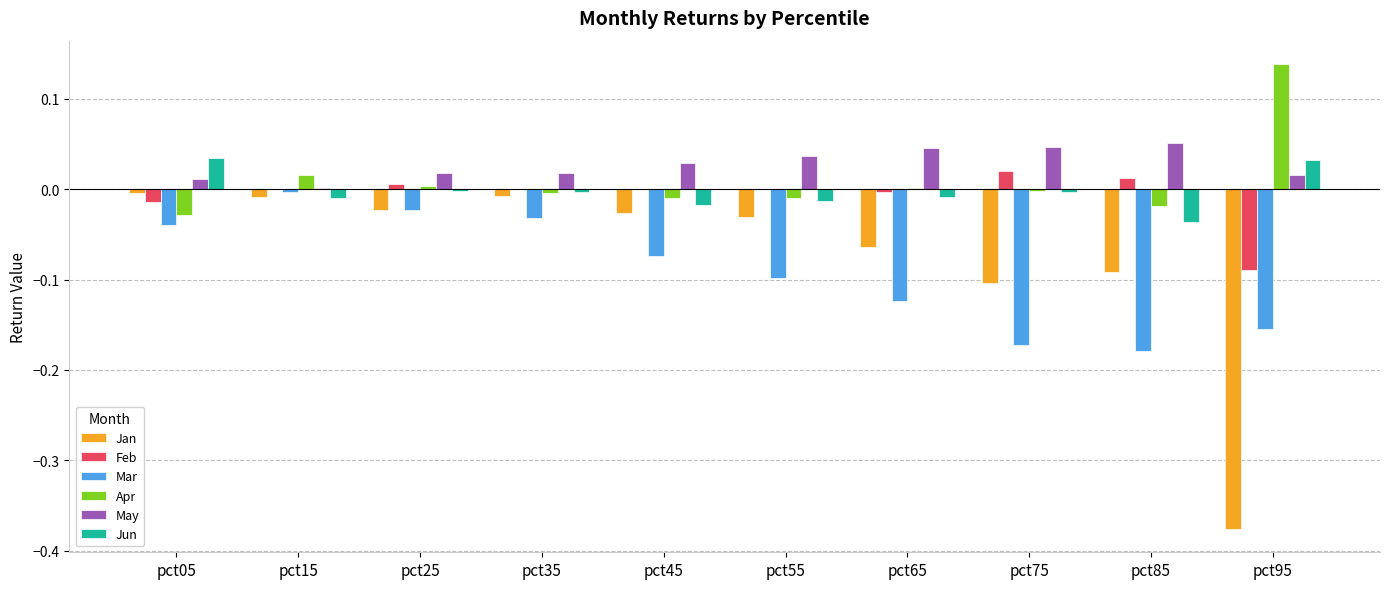

The value of Jun at pct05 is 0.1. True or false?

False